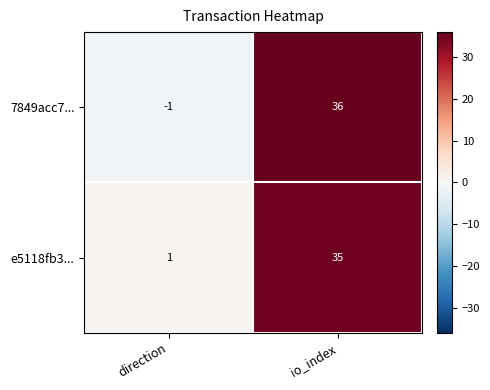

Reading left to right, extract all data points from this chart.

7849acc7...: -1	36
e5118fb3...: 1	35